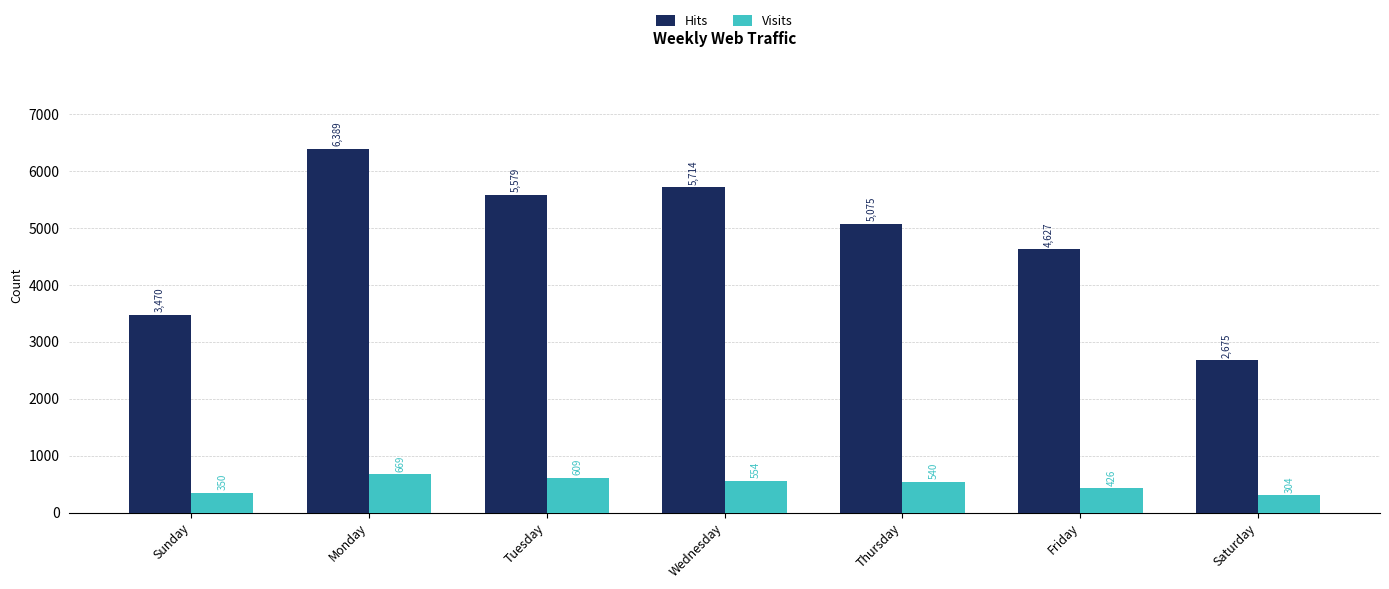

What is the minimum value for Hits?

2675